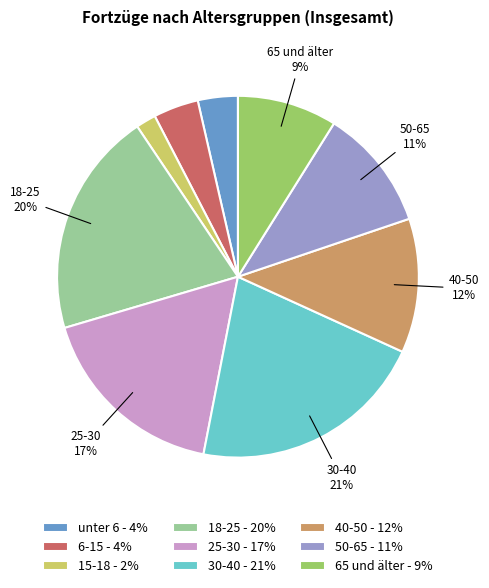

Does any single category account for the majority?

No